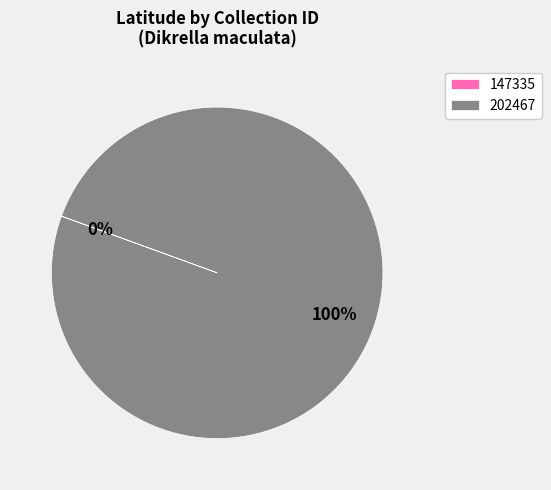

Which category has the biggest portion of the pie?

202467